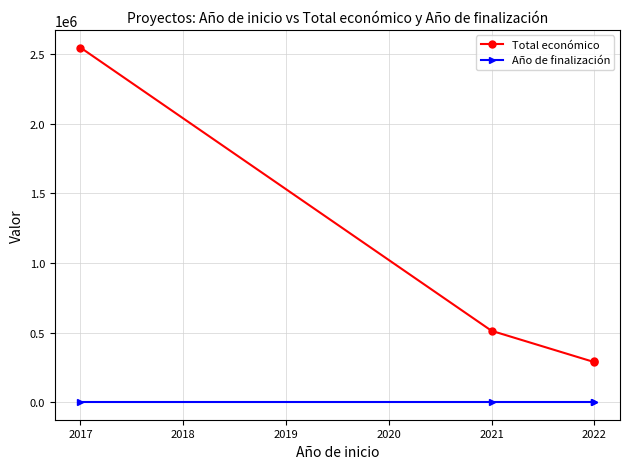

Between 2021 and 2017, which series saw the biggest shift?

Total económico